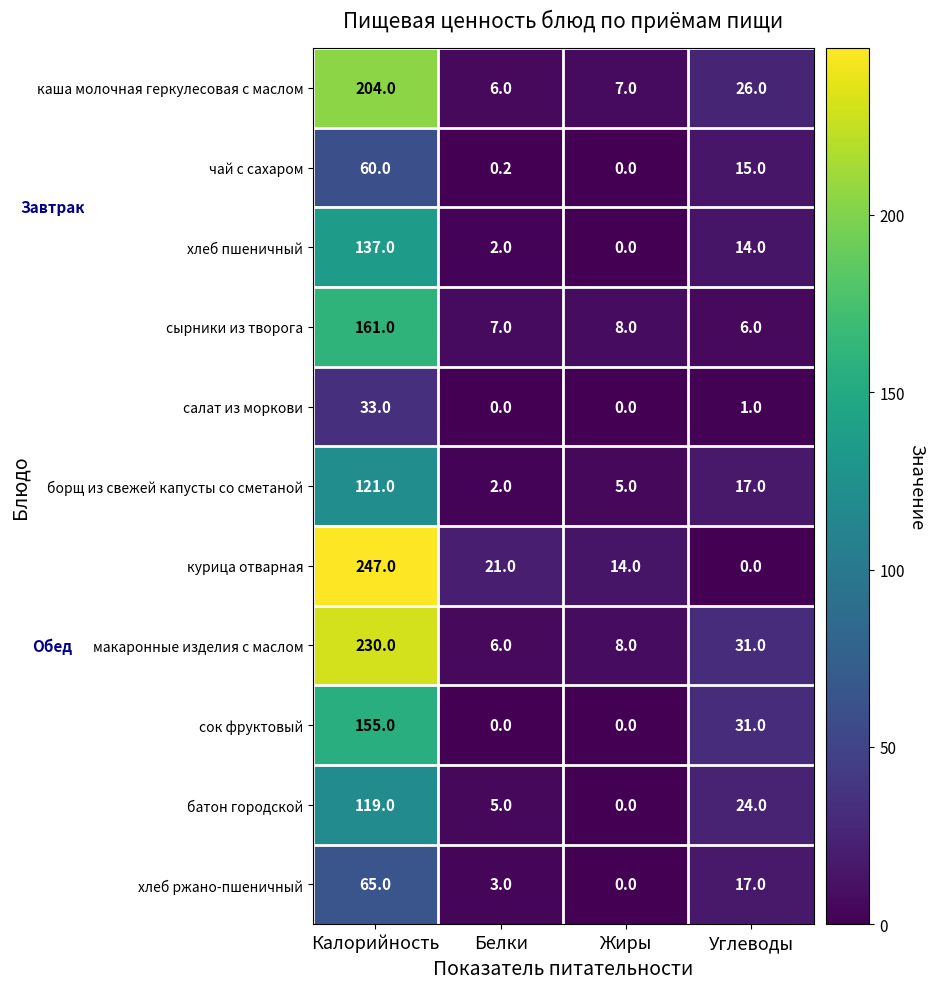

How many values in салат из моркови are above zero?

2